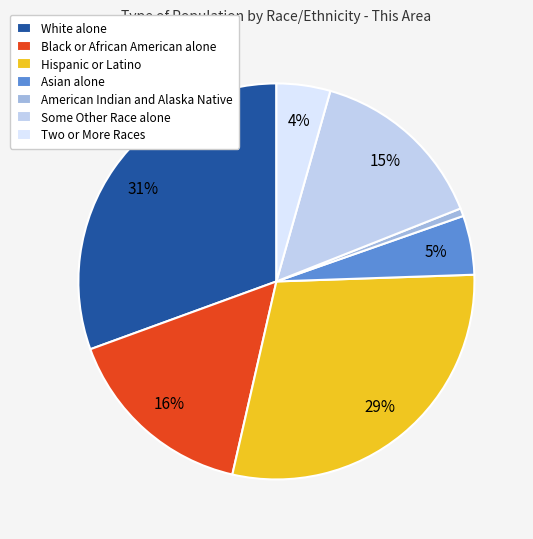

The Some Other Race alone slice represents 15% of the pie. True or false?

True